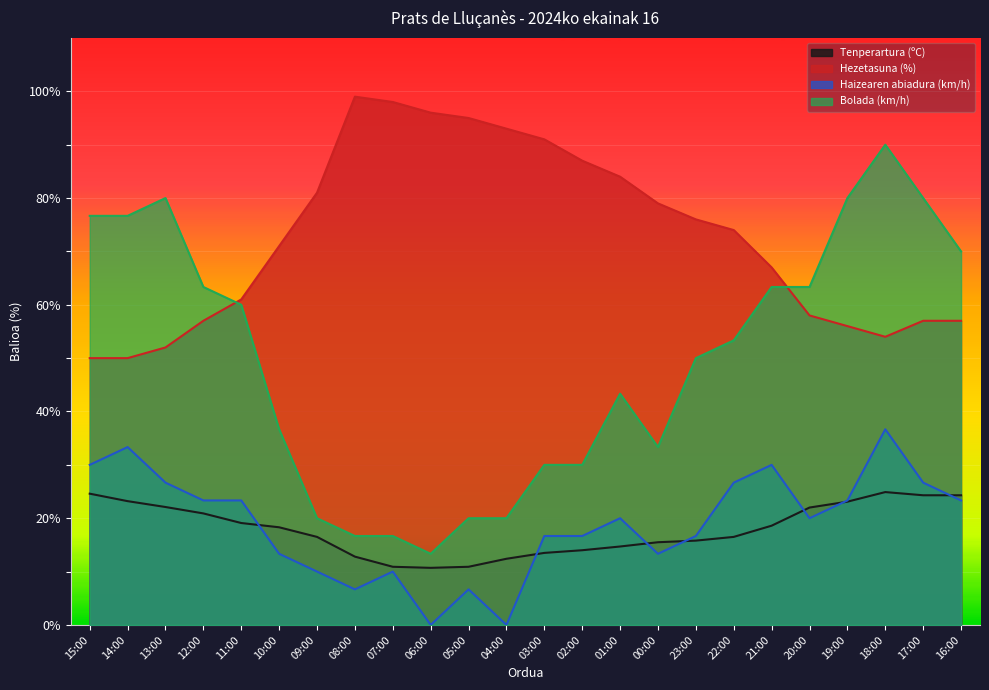

Where is the first local minimum for Bolada (km/h)?

06:00